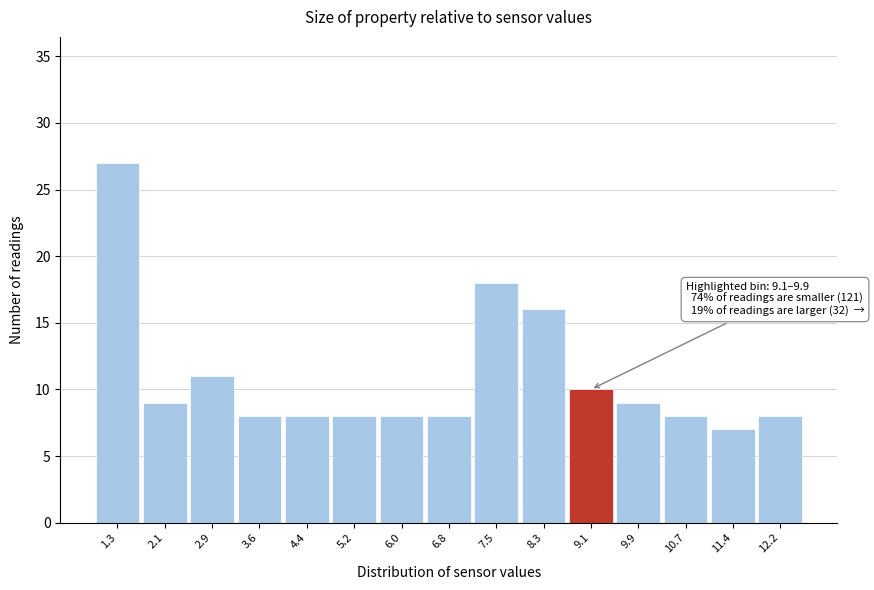

Reading left to right, list all the values displayed in this chart.

1.3=27	2.1=9	2.9=11	3.6=8	4.4=8	5.2=8	6.0=8	6.8=8	7.5=18	8.3=16	9.1=10	9.9=9	10.7=8	11.4=7	12.2=8